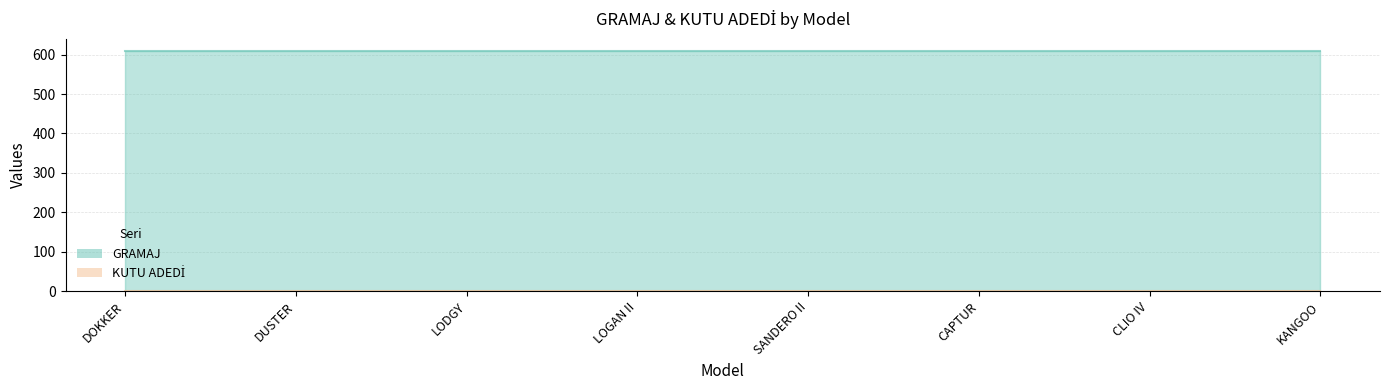

What is the label of the 5th point from the right?

LOGAN II